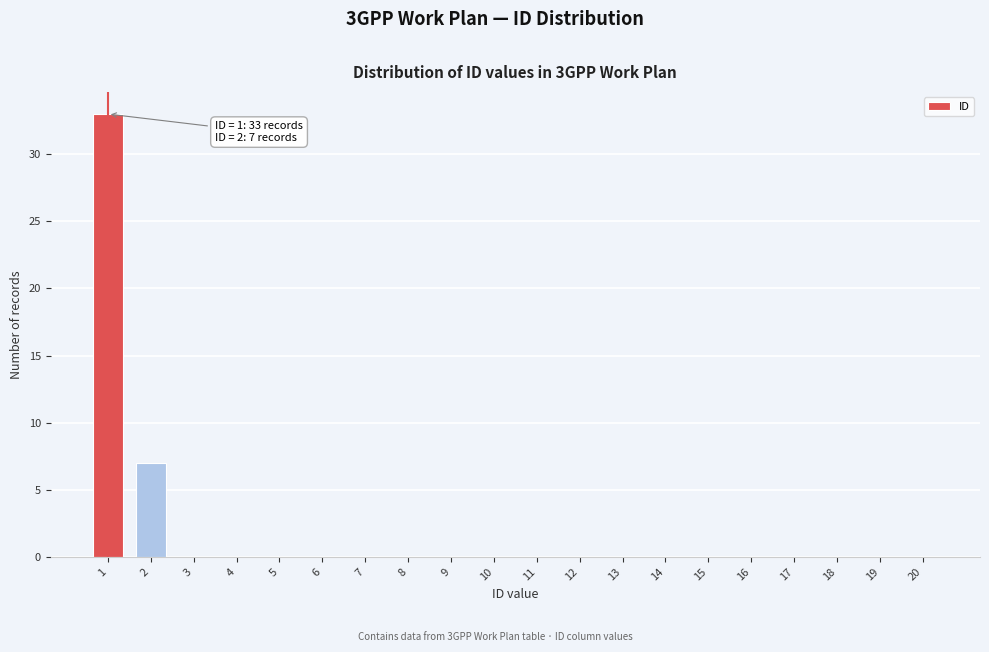

Reading left to right, extract all data points from this chart.

1=33	2=7	3=0	4=0	5=0	6=0	7=0	8=0	9=0	10=0	11=0	12=0	13=0	14=0	15=0	16=0	17=0	18=0	19=0	20=0